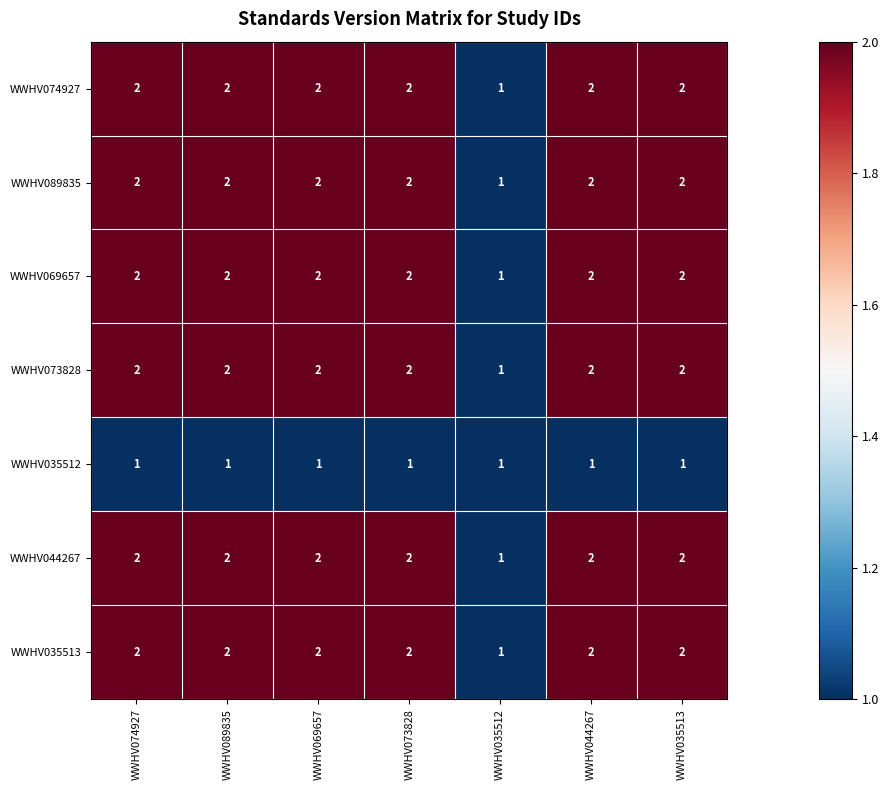

Count the WWHV073828 values in the range 2 to 3.

6